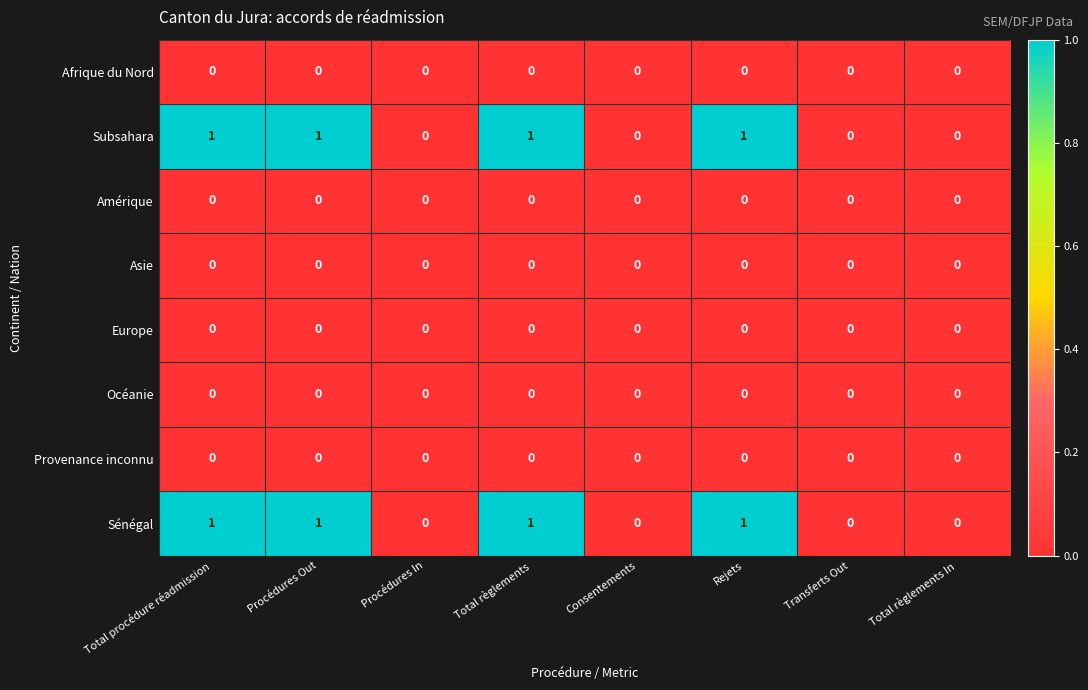

The Amérique series shows 0 at Rejets. True or false?

True